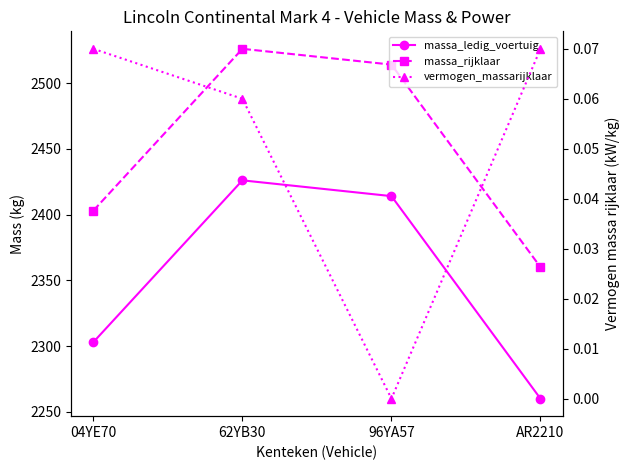

Does the chart have visible grid lines?

No